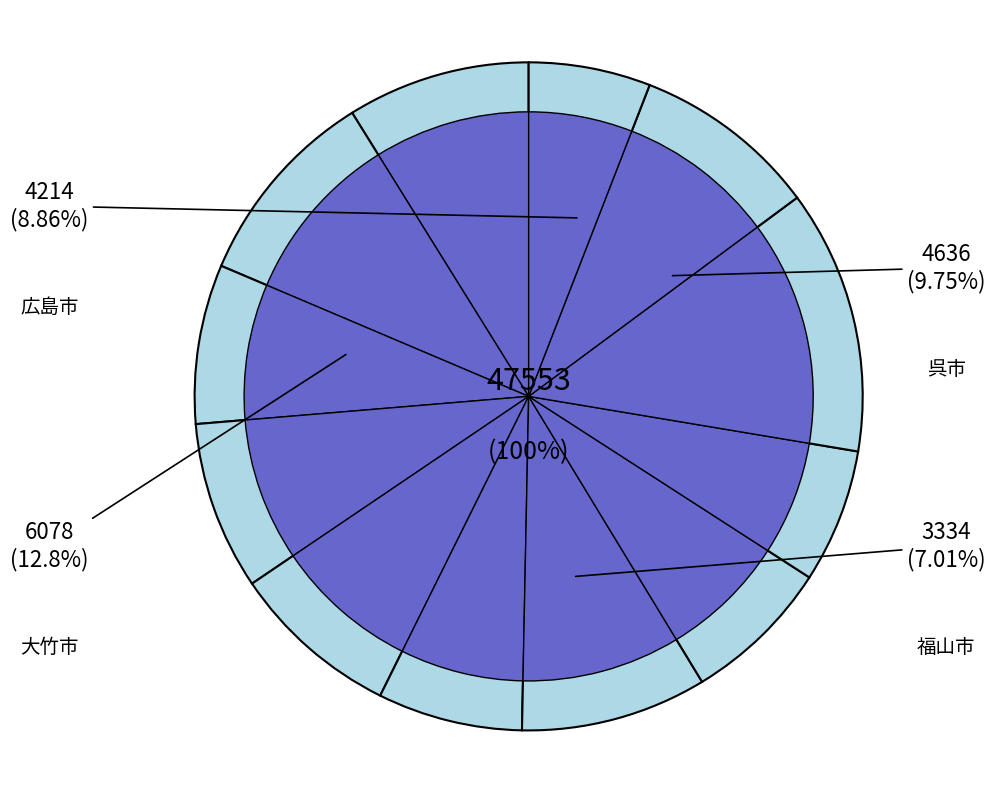

What is the change in value from 呉市 to 庄原市?

-1556